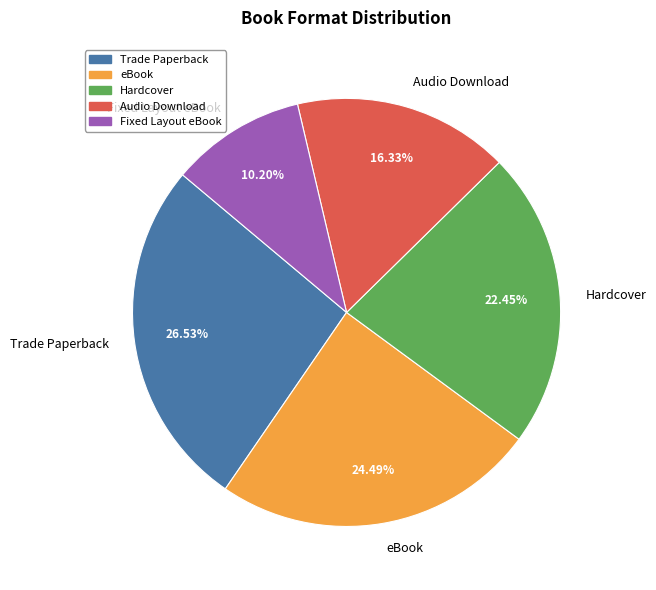

Is there any slice that represents more than half of the pie?

No